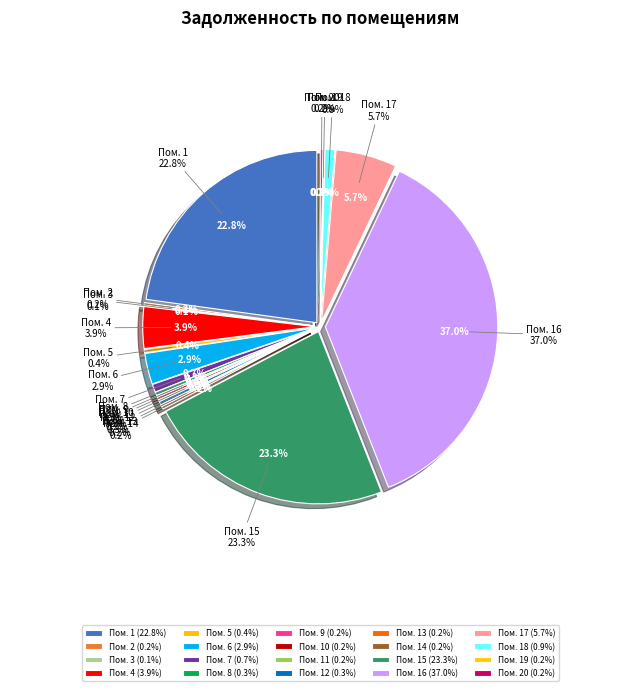

Which has a higher value, 11 or 8?

8